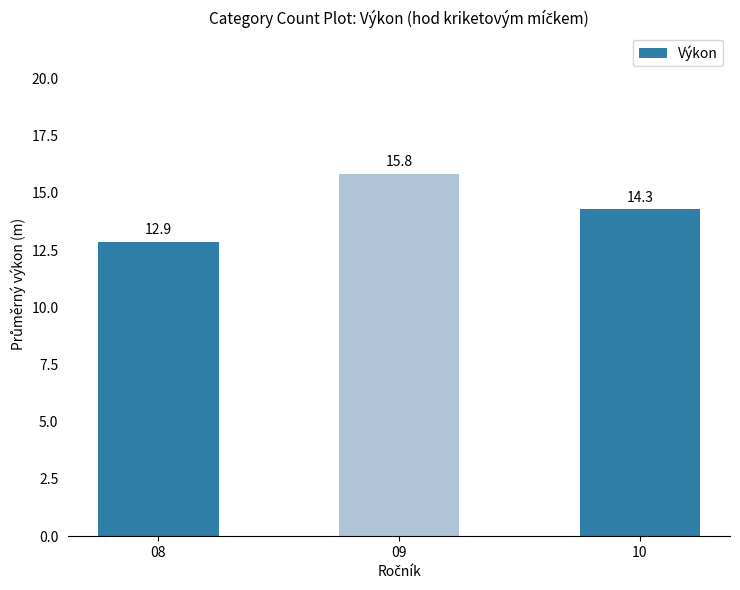

Does the chart contain any negative values?

No